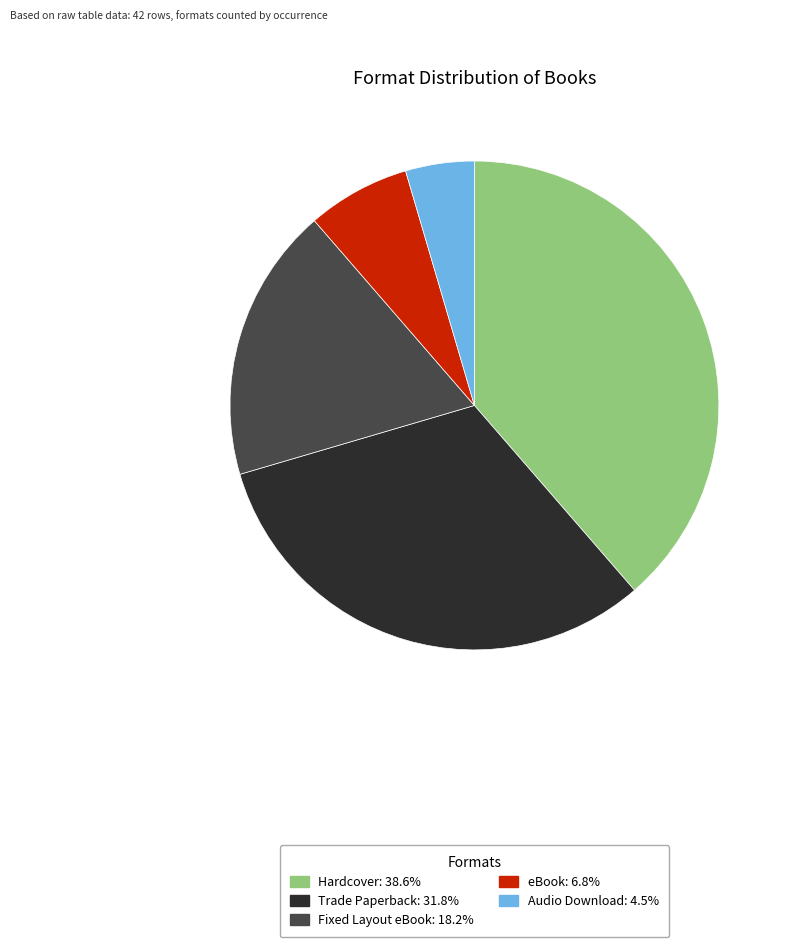

Which slice is the smallest?

Audio Download